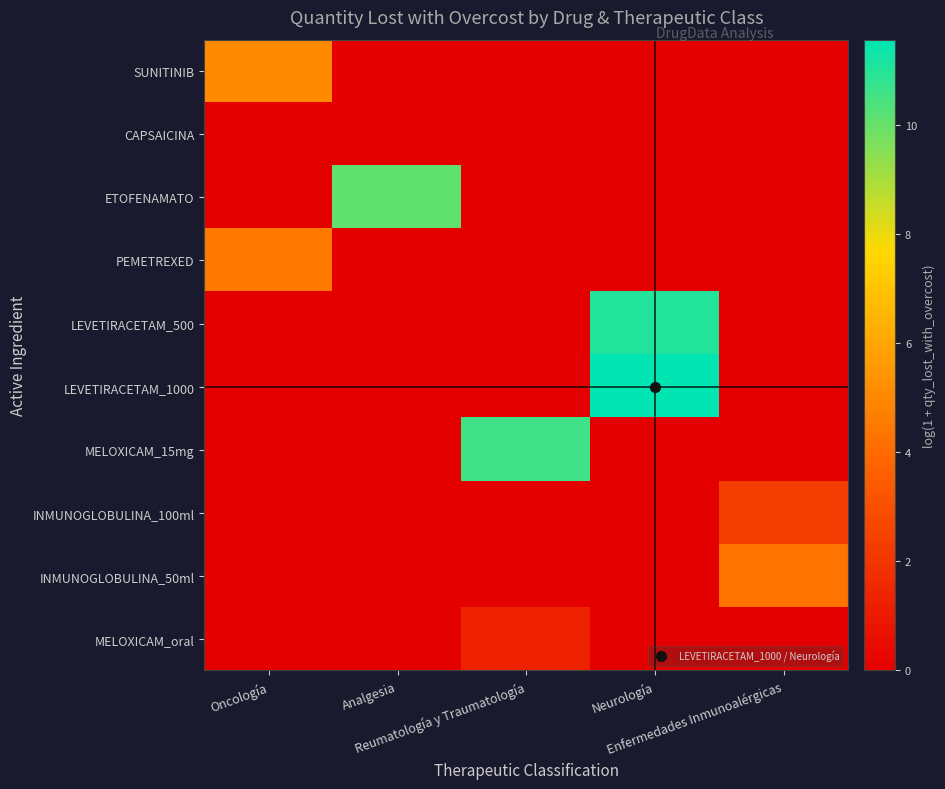

At how many categories does at least one series exceed 11?

1